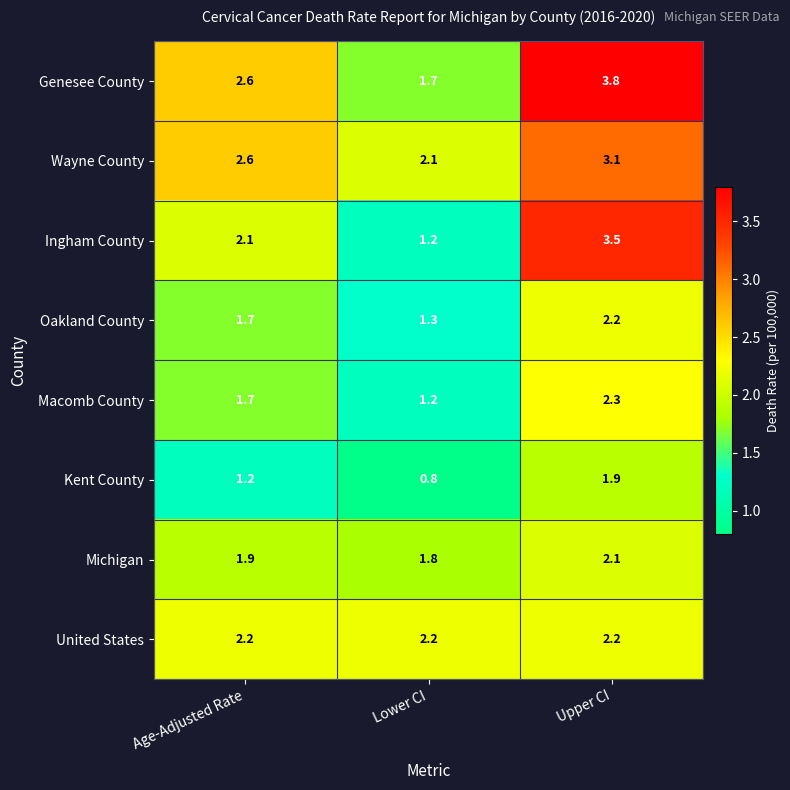

How many categories are shown in the chart?

3